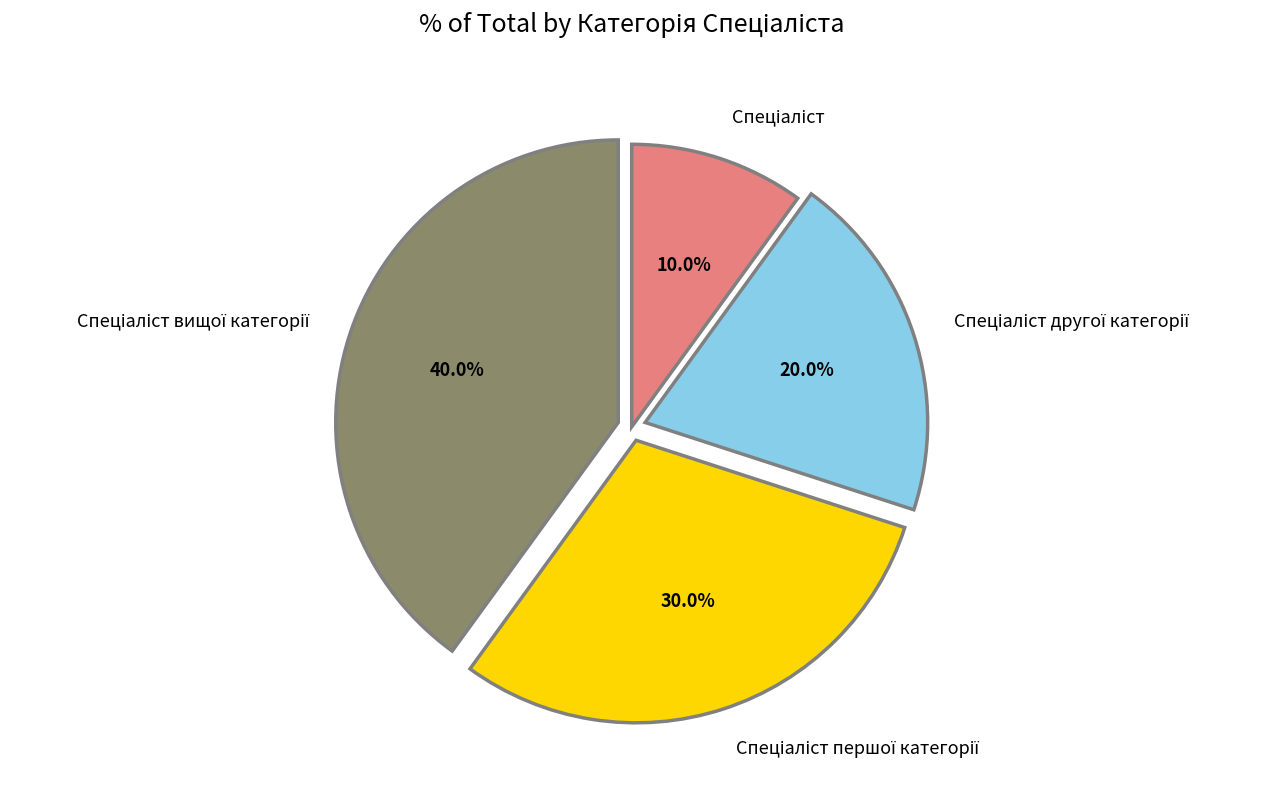

Does any single category account for the majority?

No